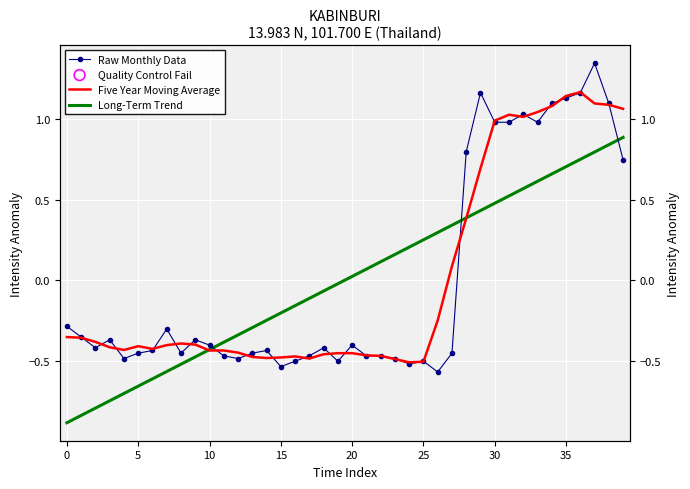

What is the total value across all series at 33?

2.6